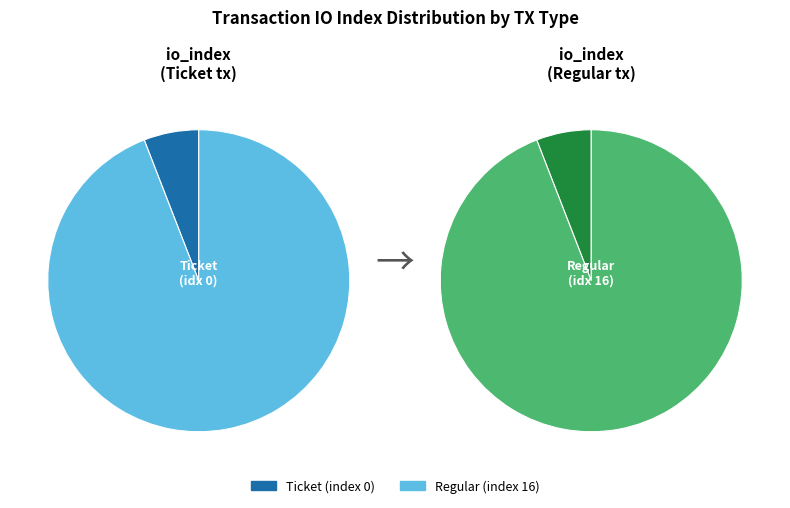

What percentage do Ticket (index 0) and Regular (index 16) together represent?

100.0%